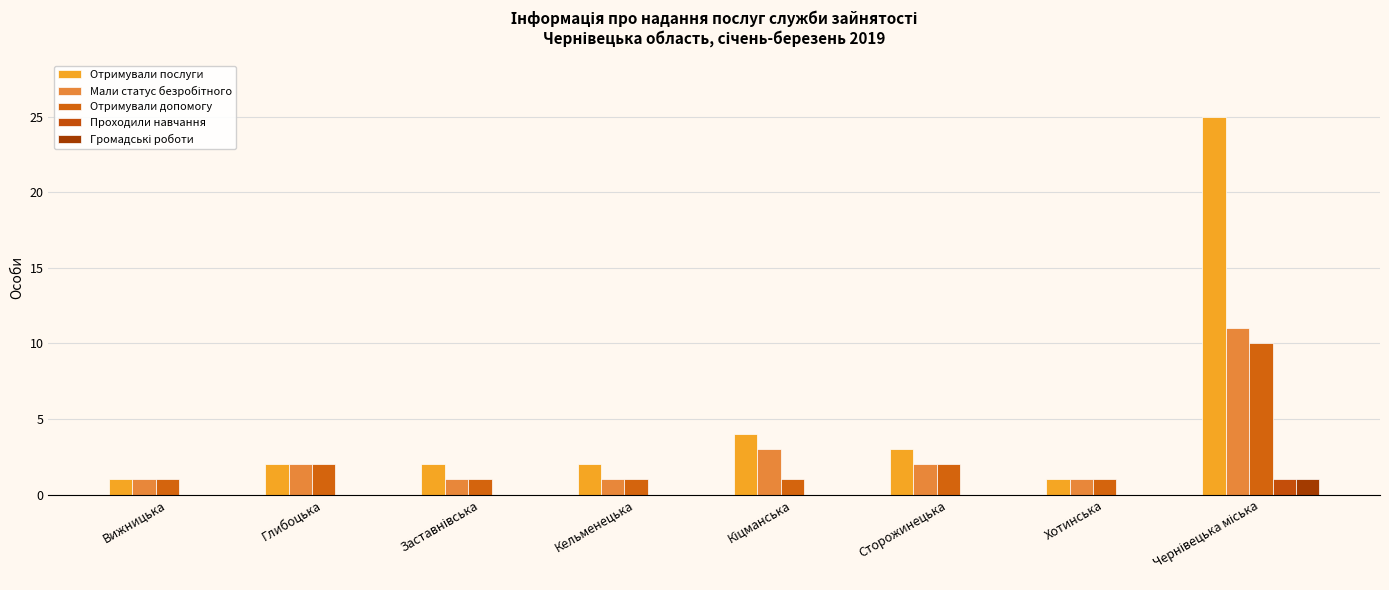

List the series in order of their peak value, highest first.

Отримували послуги, Мали статус безробітного, Отримували допомогу, Проходили навчання, Громадські роботи